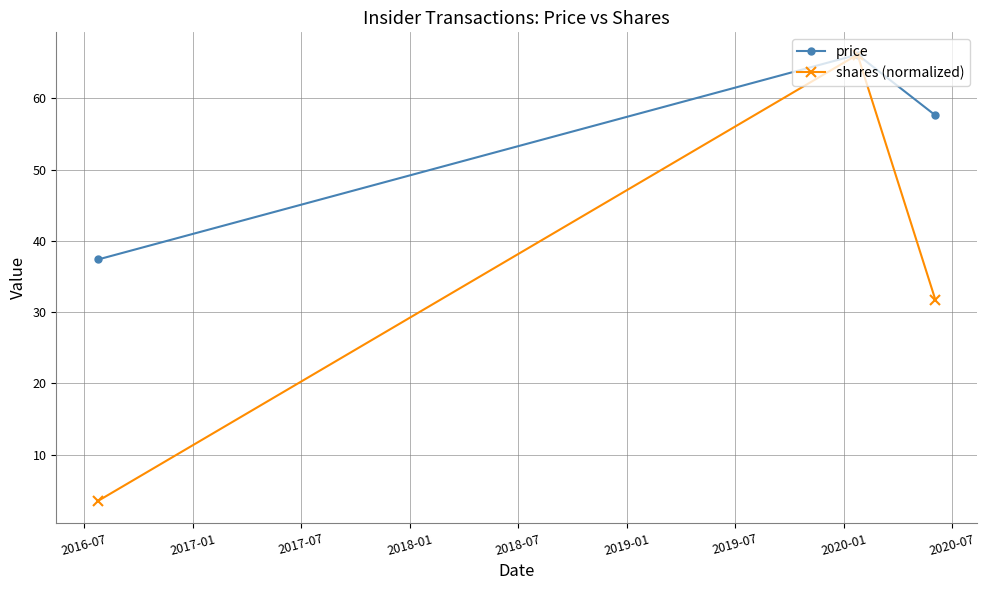

What is the value of the shares (normalized) point at the 2nd from the left?

66.1